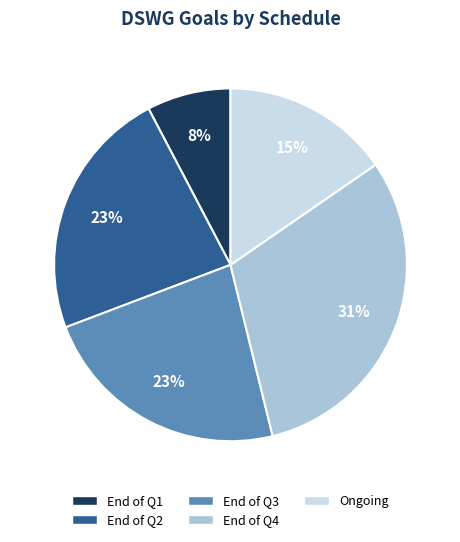

Count the number of slices in the pie.

5